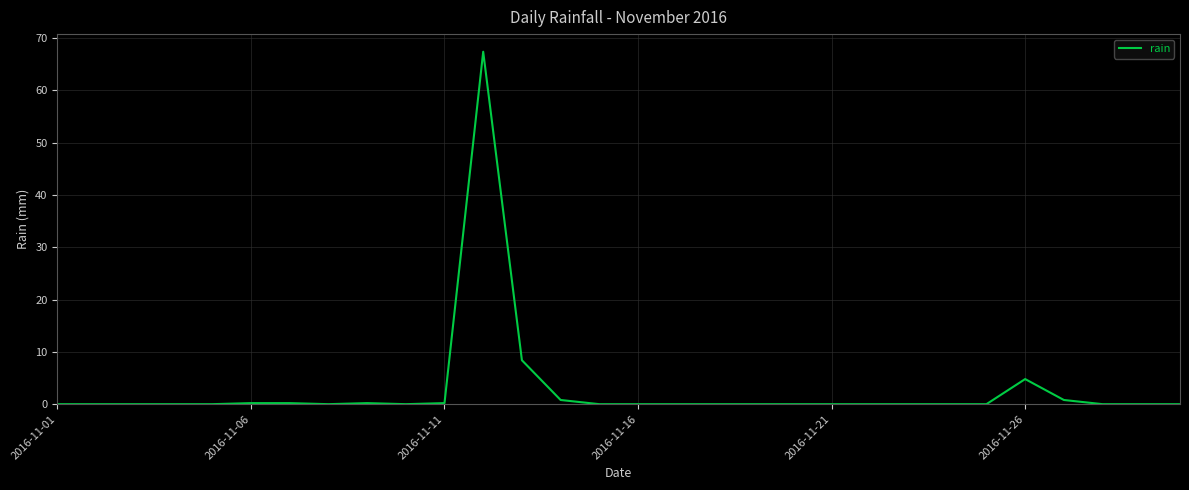

Reading left to right, transcribe all the data shown in this chart.

0.0	0.0	0.0	0.0	0.0	0.2	0.2	0.0	0.2	0.0	0.2	67.4	8.4	0.8	0.0	0.0	0.0	0.0	0.0	0.0	0.0	0.0	0.0	0.0	0.0	4.8	0.8	0.0	0.0	0.0